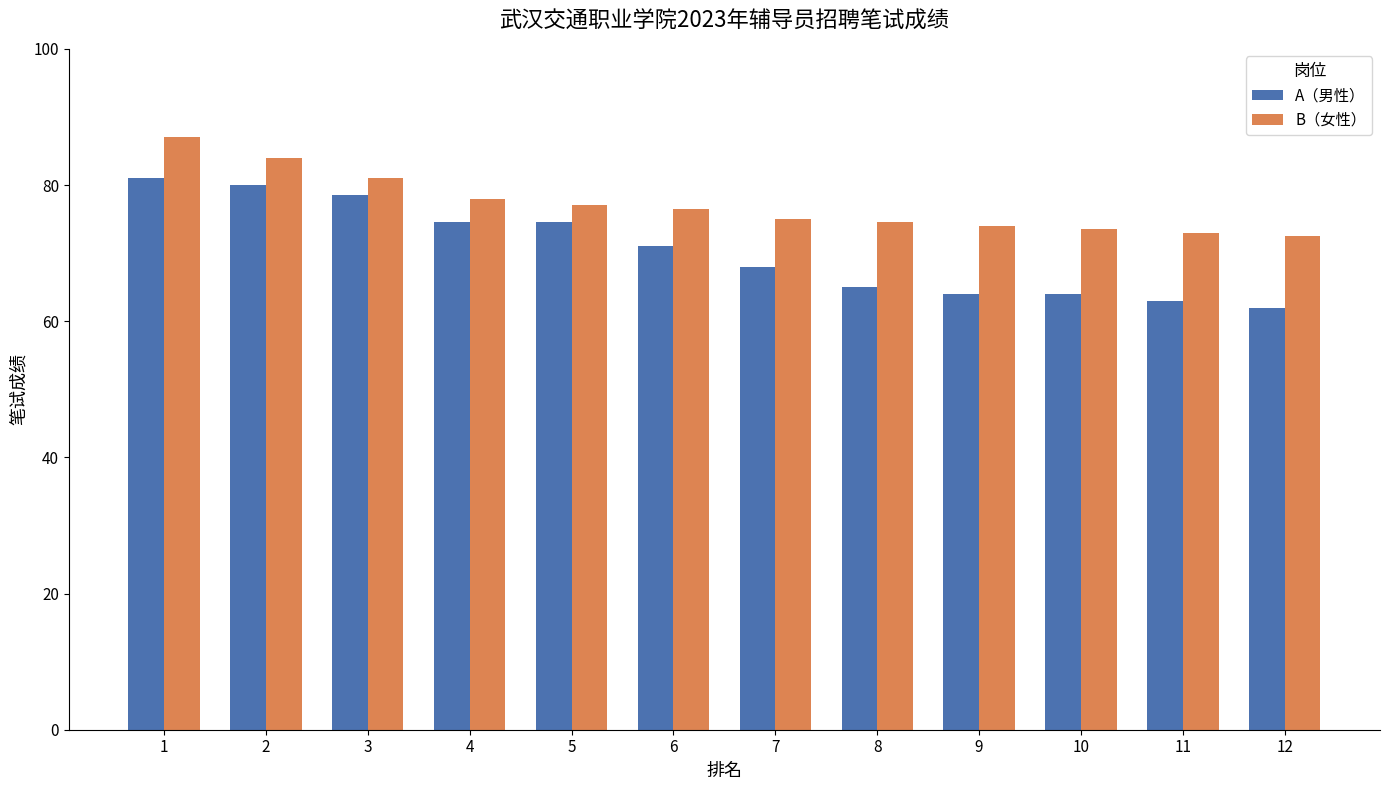

What is the value of the A（男性） bar at the 9th from the left?

64.0